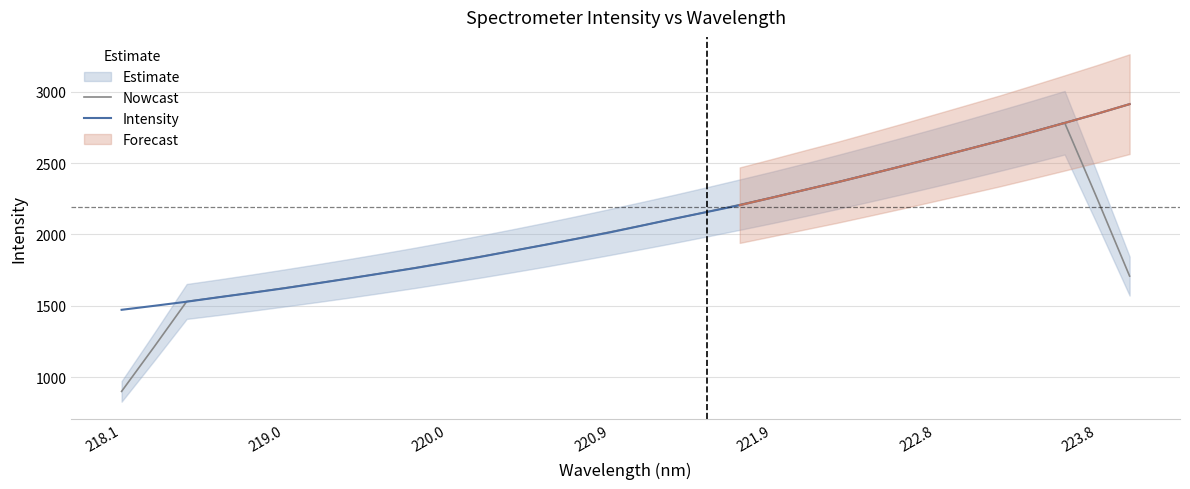

True or false: Intensity has a value of 741.3 at 220.9.

False